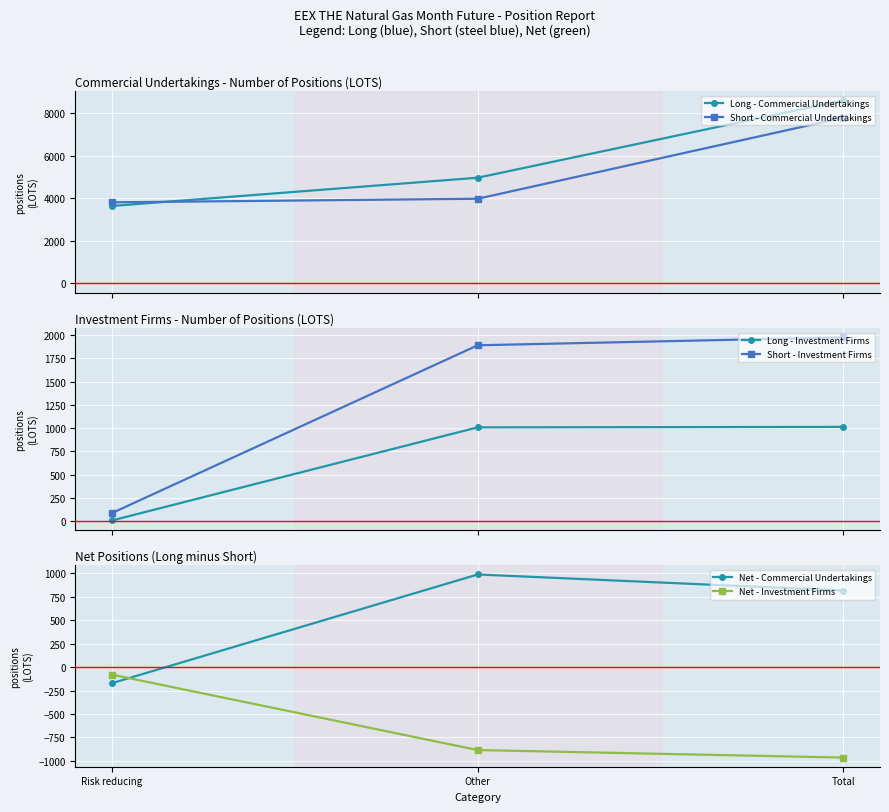

What value does the Net - Commercial Undertakings series have at Risk reducing?

-171.0